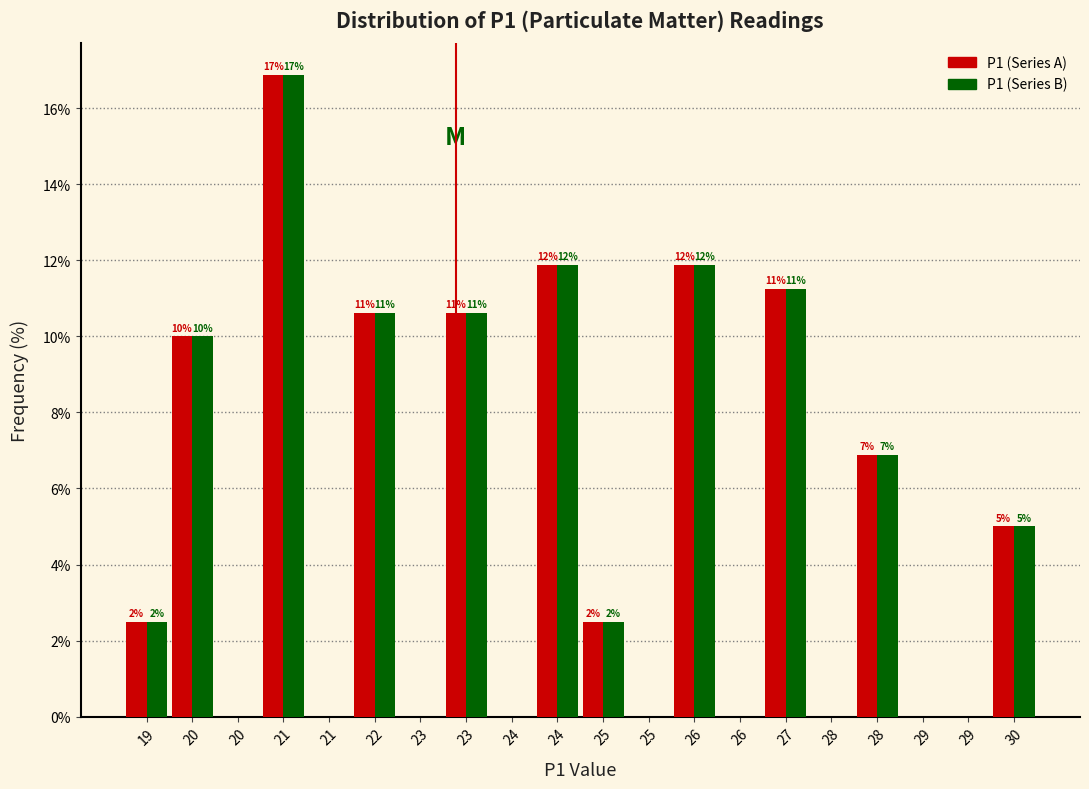

How many groups of bars are there?

20